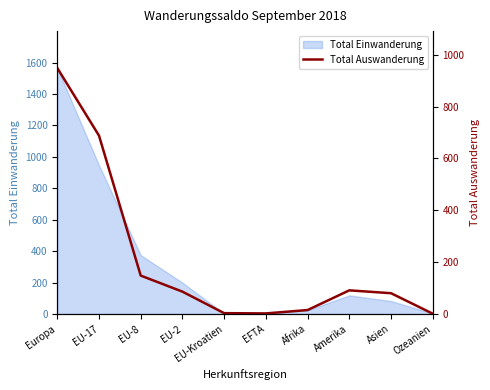

What is the value of the 9th point from the left?

80